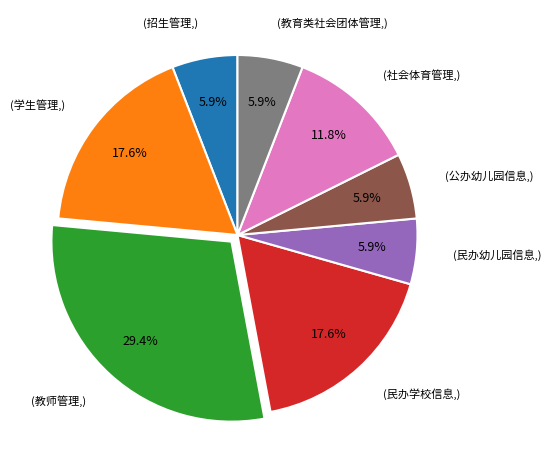

Combined, what portion of the pie is (招生管理,) and (公办幼儿园信息,)?

11.8%